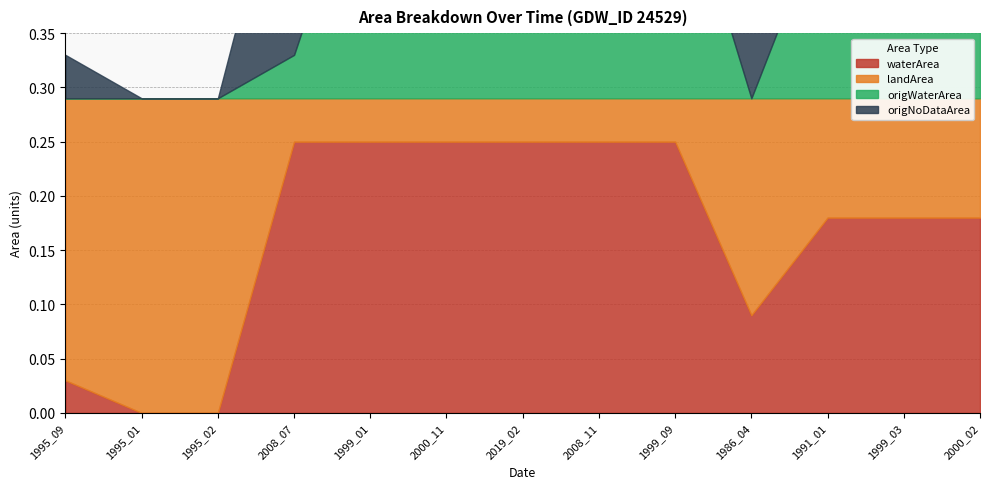

Which series has the widest spread of values?

waterArea